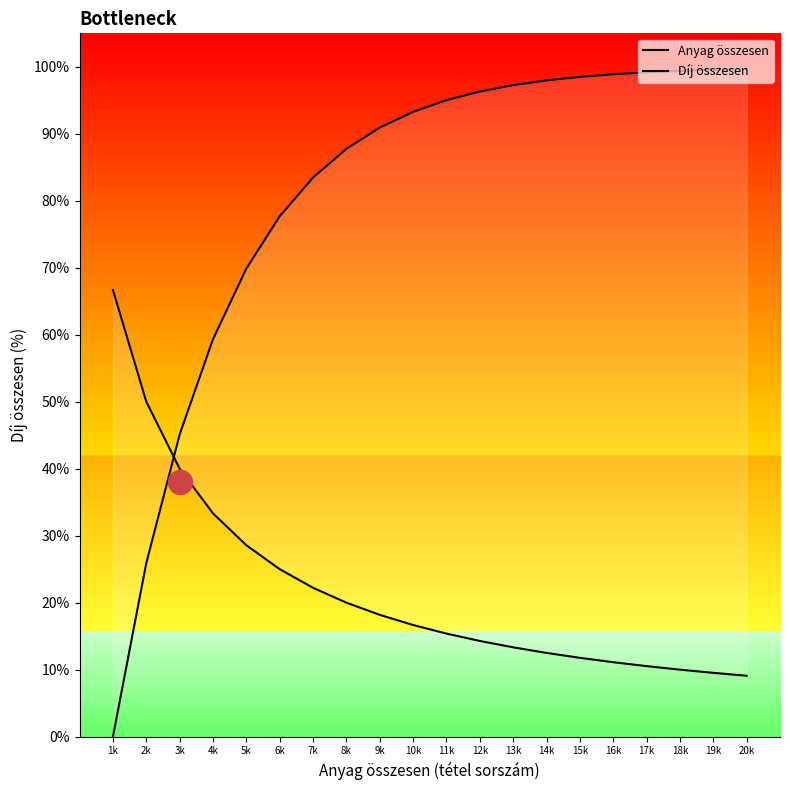

What is the total value across all series at 4k?

92.7